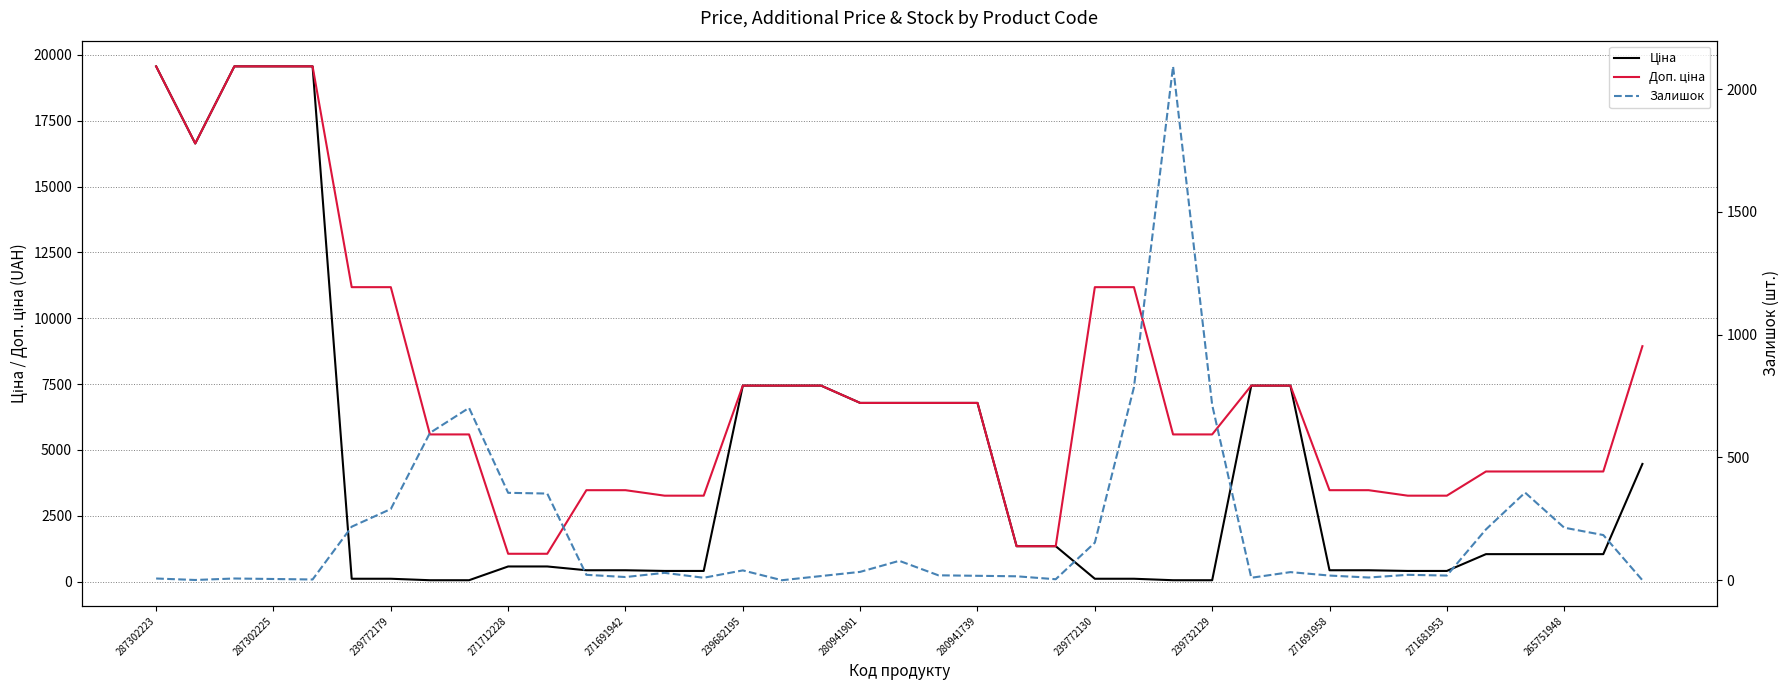

What is the value of the Залишок point at the 5th from the left?

3.0